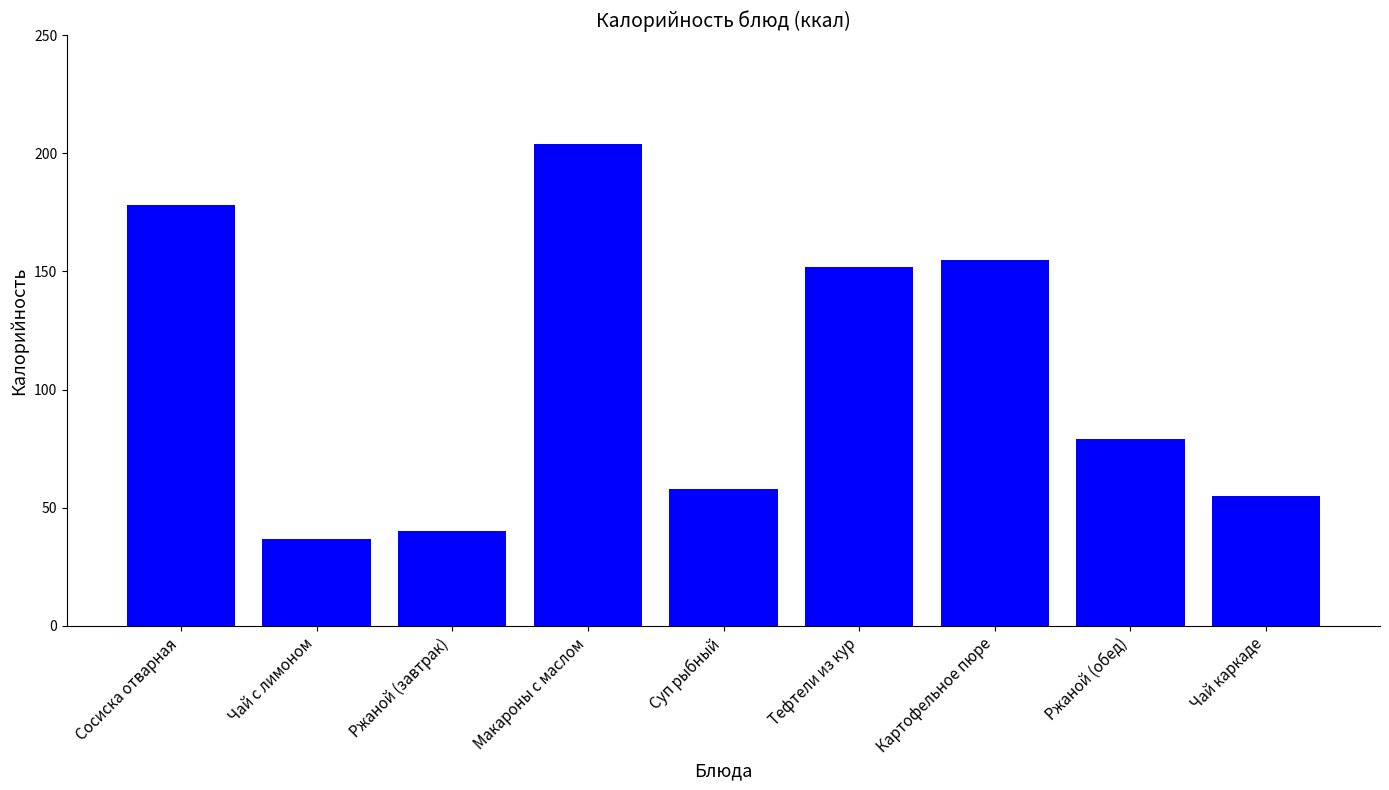

What position from the left is Макароны с маслом?

4